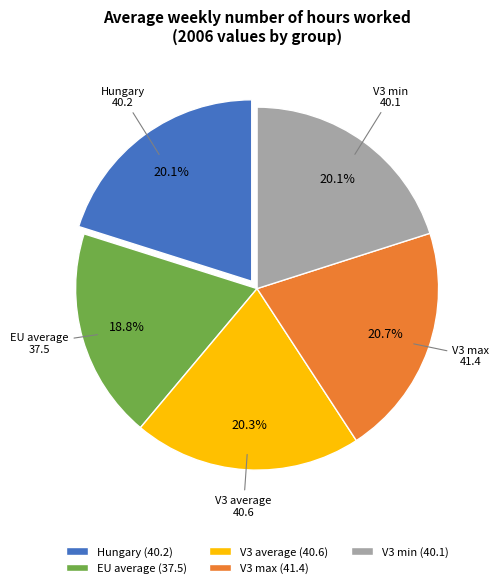

Does any single category account for the majority?

No